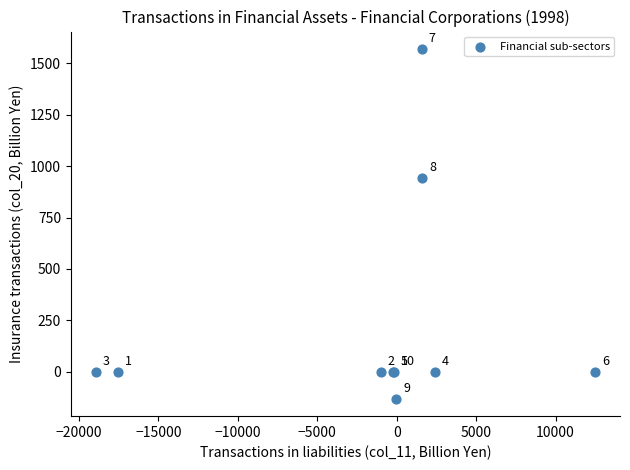

What Y value in the scatter plot is closest to 719?

941.8